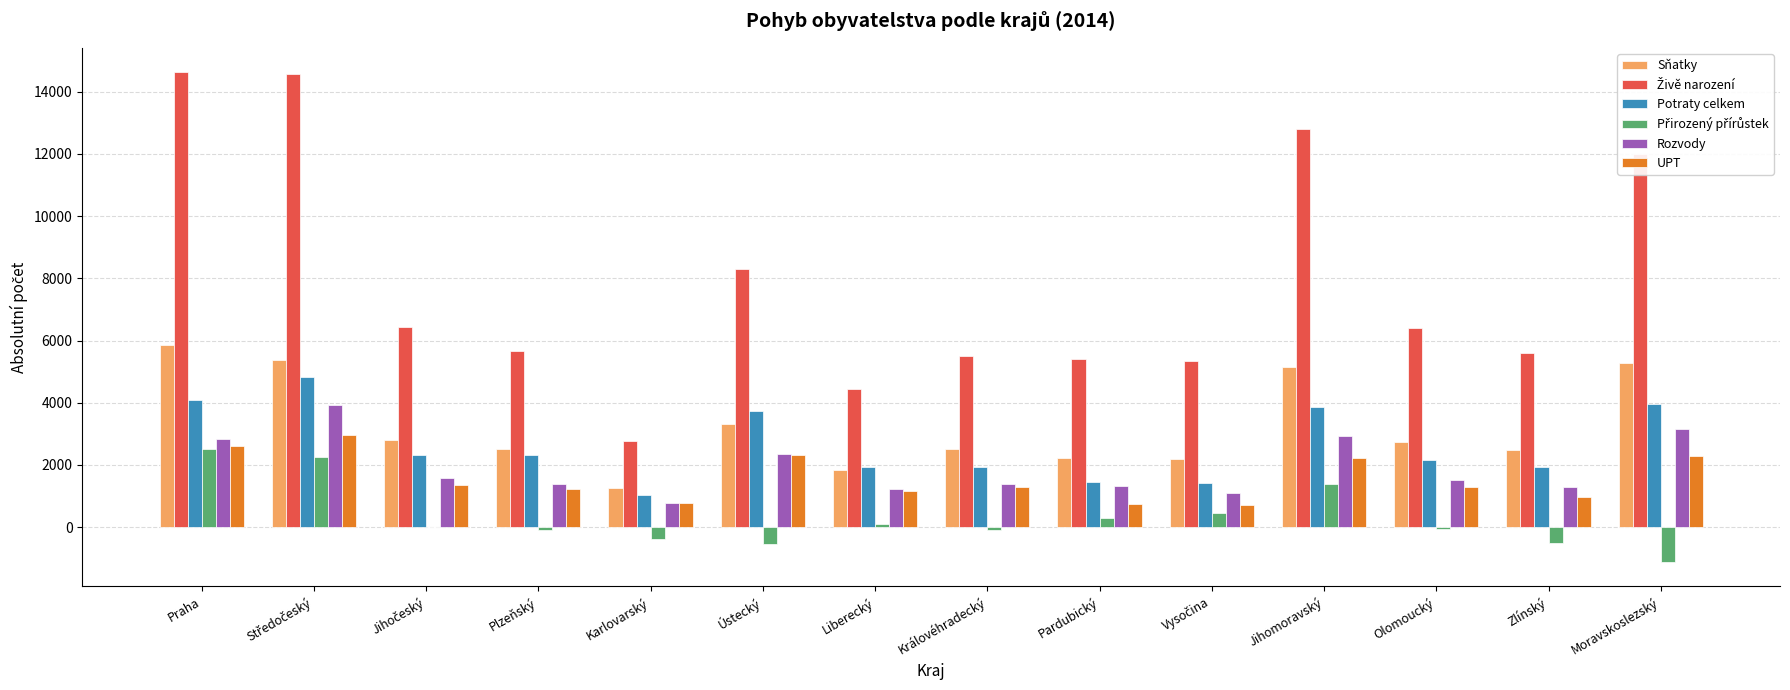

What is the maximum value shown in the chart?

14624